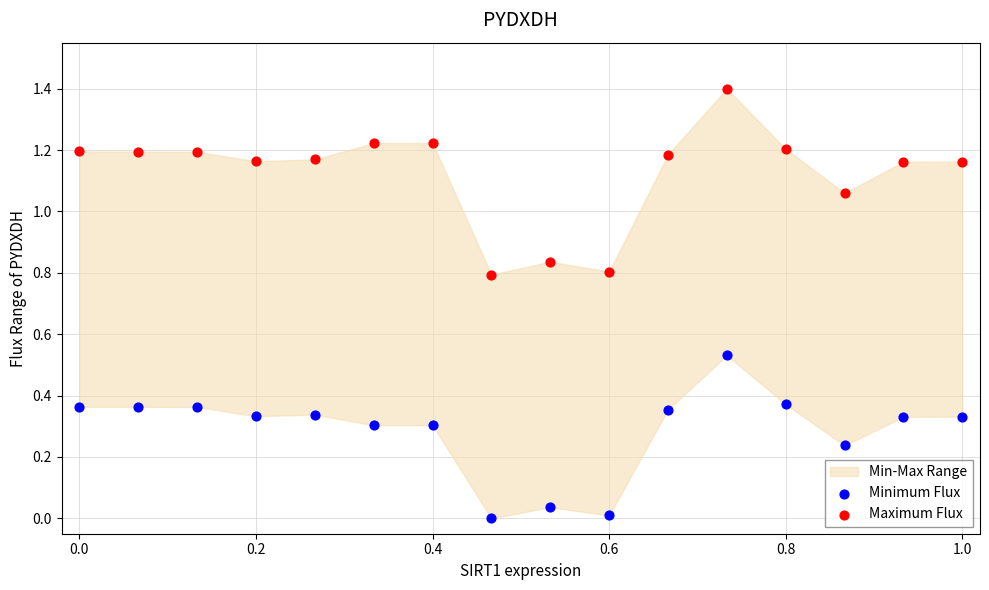

Across all data points, what is the range of X values (max minus min)?

1.0